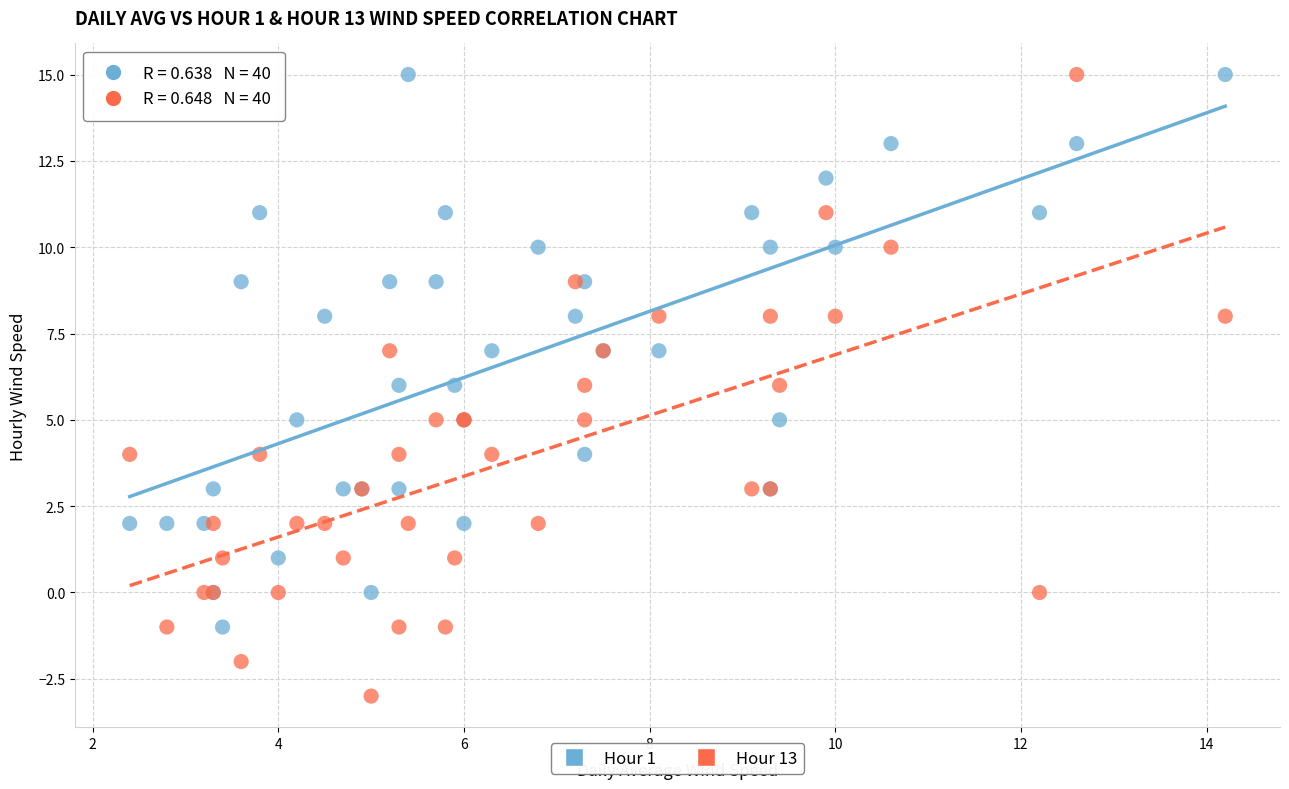

Which series contains the lowest Y value?

Hour 13